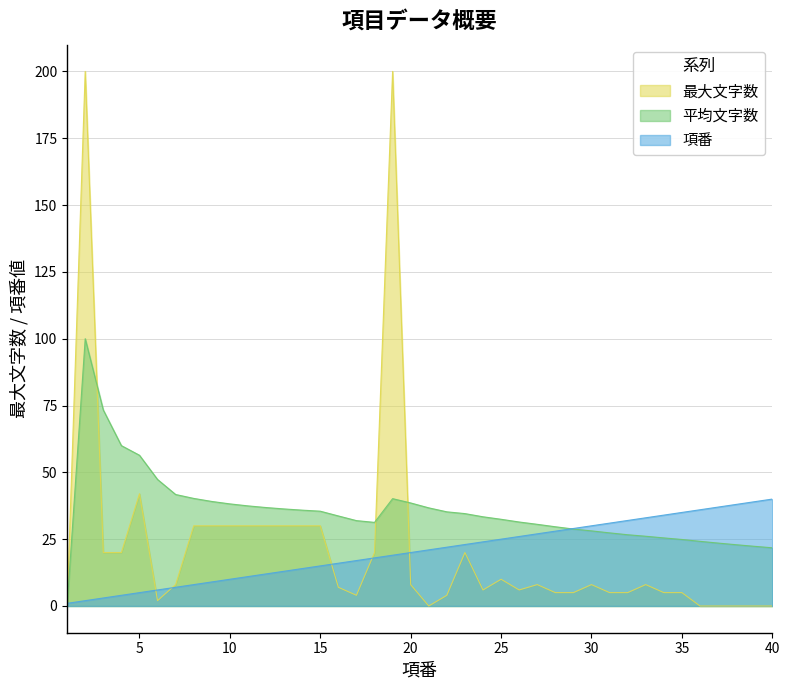

What is the spread (max minus min) of values at 2?

198